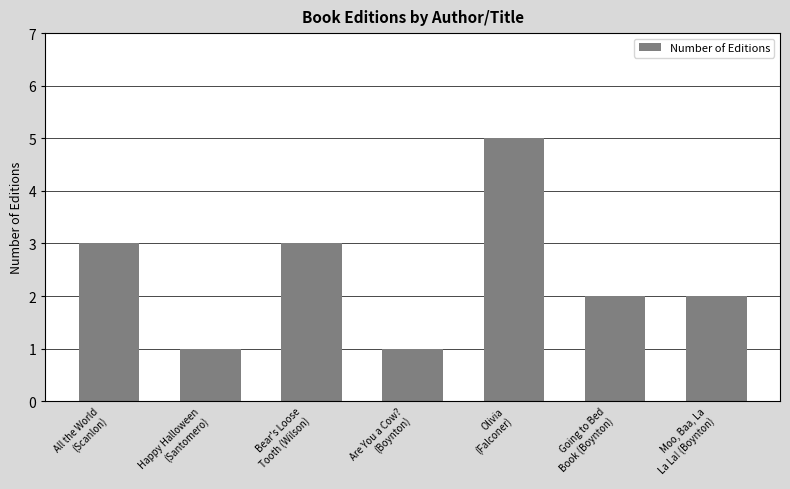

What is the label of the 7th bar from the left?

Moo, Baa, La
La La! (Boynton)